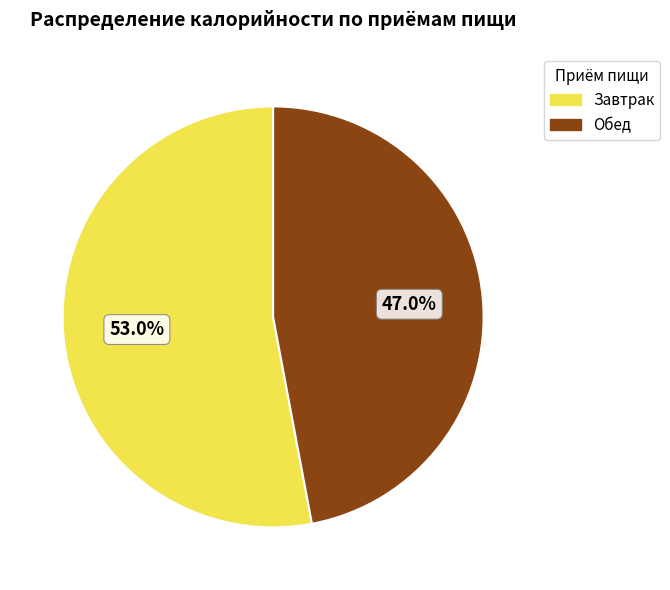

Rank the categories by value from highest to lowest.

Завтрак, Обед